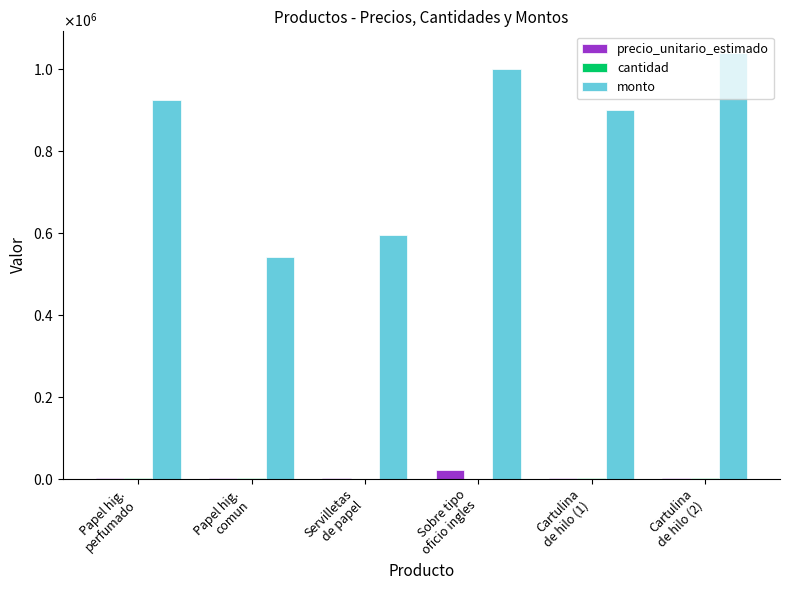

What is the minimum value shown in the chart?

50